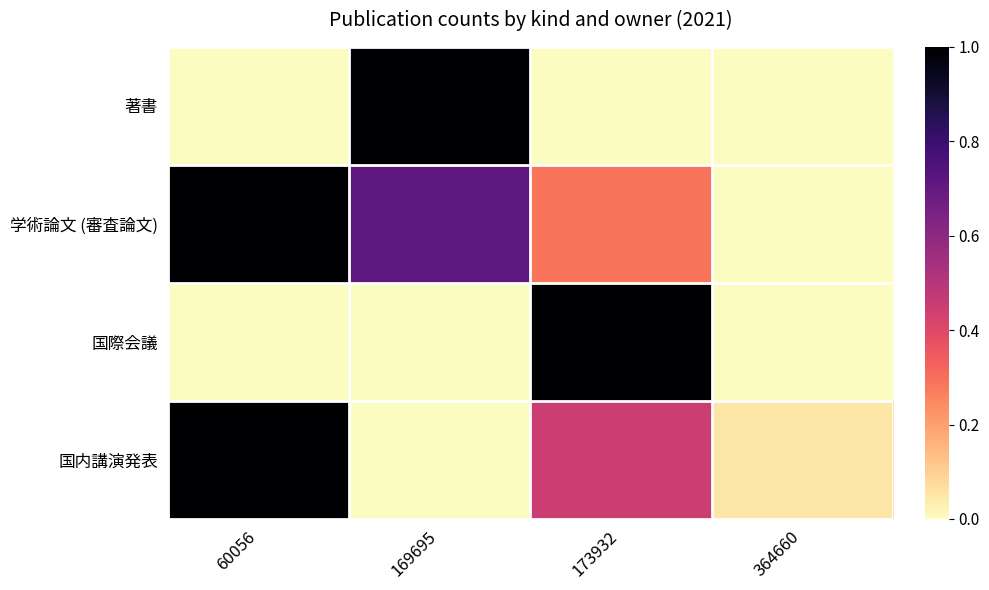

Reading left to right, transcribe all the data shown in this chart.

著書: 60056=0.0	169695=1.0	173932=0.0	364660=0.0
学術論文 (審査論文): 60056=1.0	169695=0.7	173932=0.3	364660=0.0
国際会議: 60056=0.0	169695=0.0	173932=1.0	364660=0.0
国内講演発表: 60056=1.0	169695=0.0	173932=0.5	364660=0.1